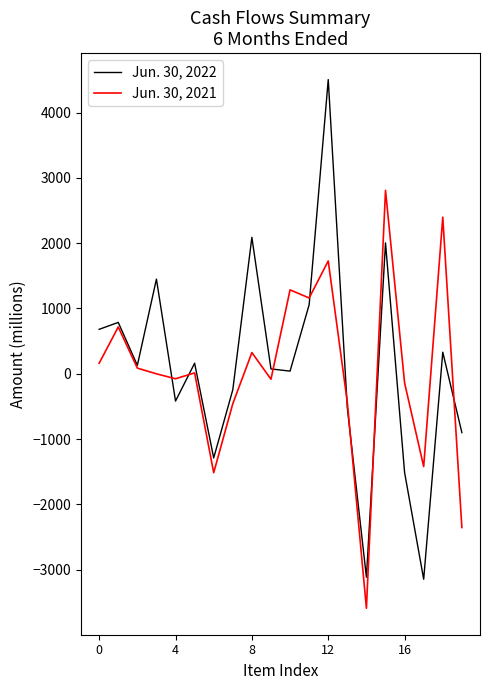

Which series has the largest range (max minus min)?

Jun. 30, 2022